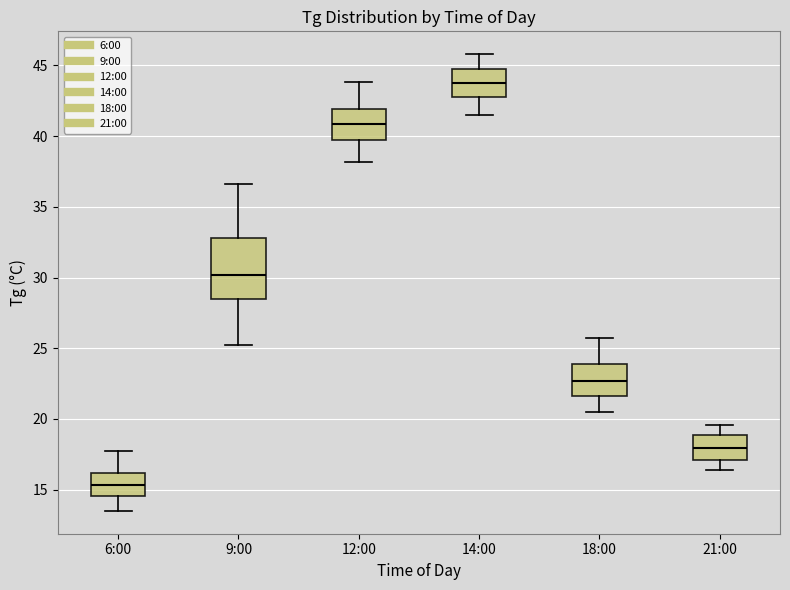

Which box's median line is the highest?

14:00